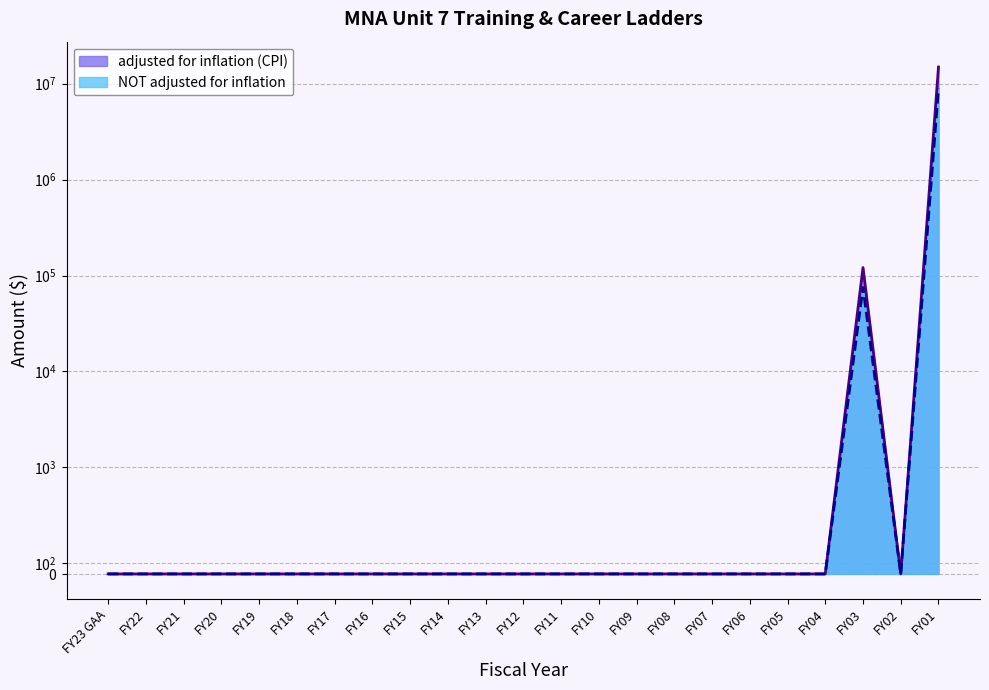

At which label is adjusted for inflation (CPI) closest to 7464836?

FY03